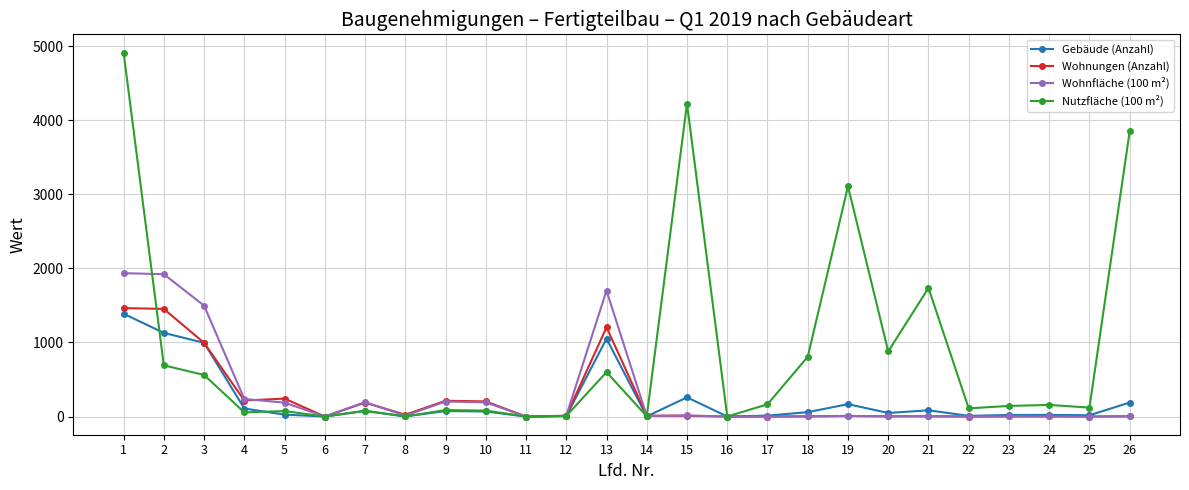

At which label does Nutzfläche (100 m²) first exceed 143?

1